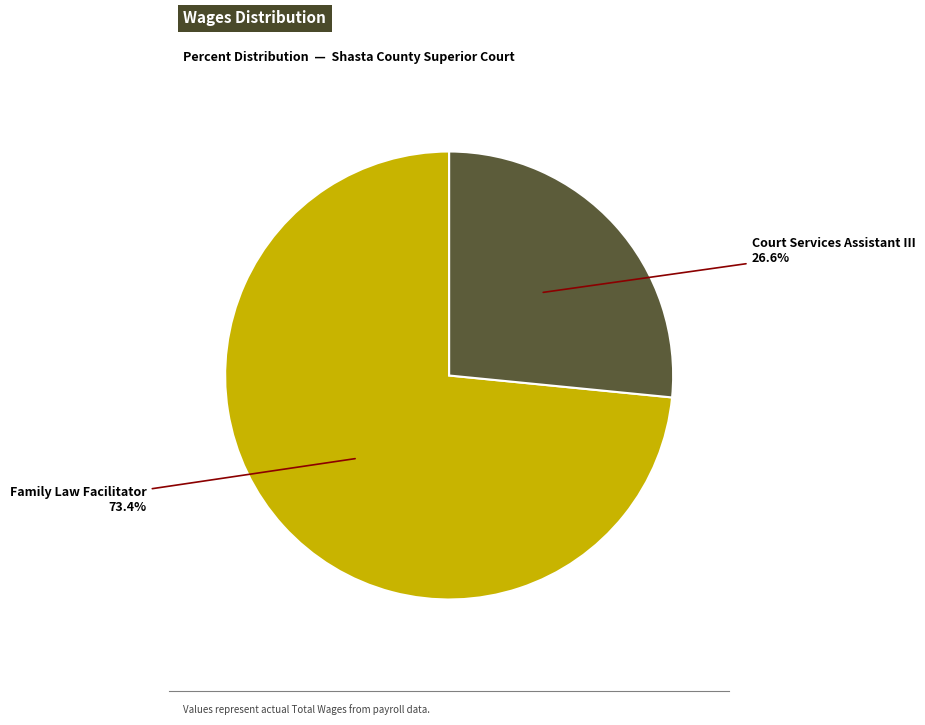

How many segments does this pie chart have?

2